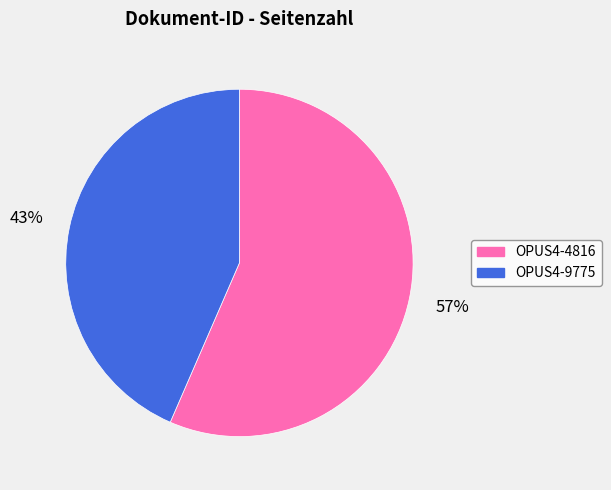

How many slices are in this pie chart?

2